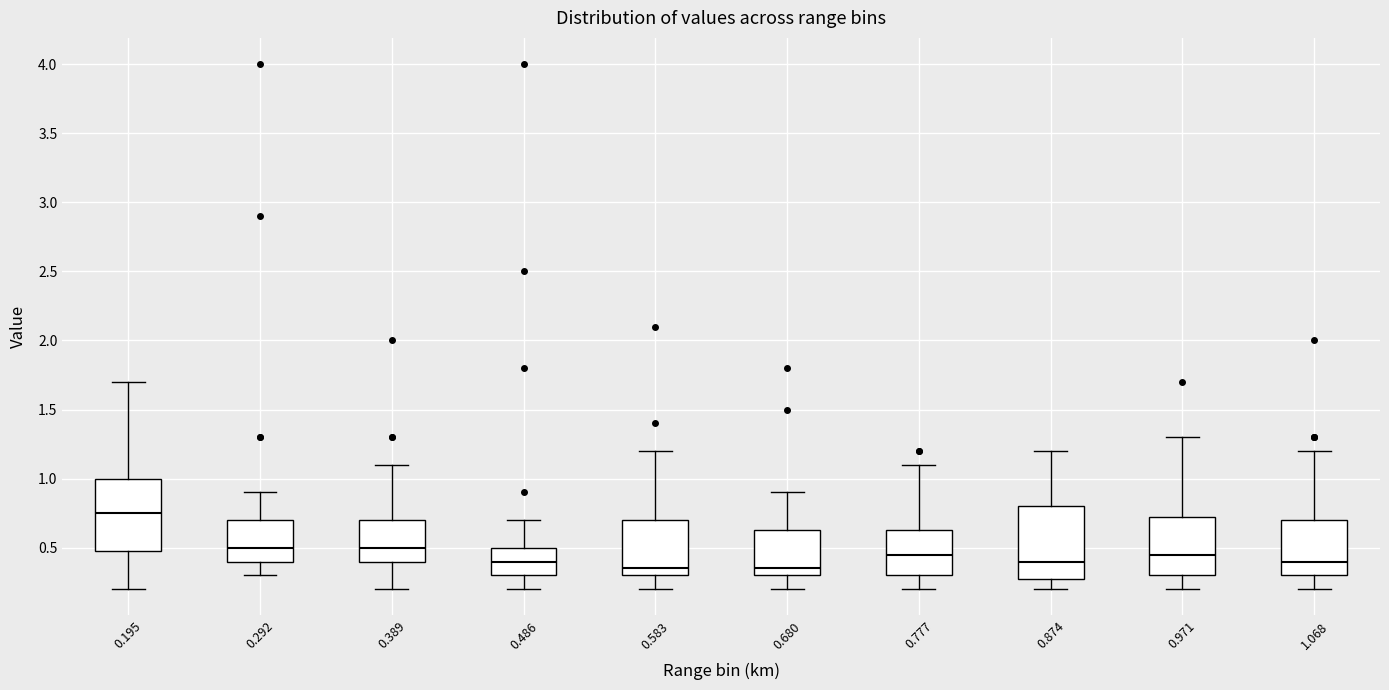

Where does the median line of the box at x = 1.068 sit on the y-axis? The values are not printed on the chart, so give them approximately, as read against the axis.

0.40